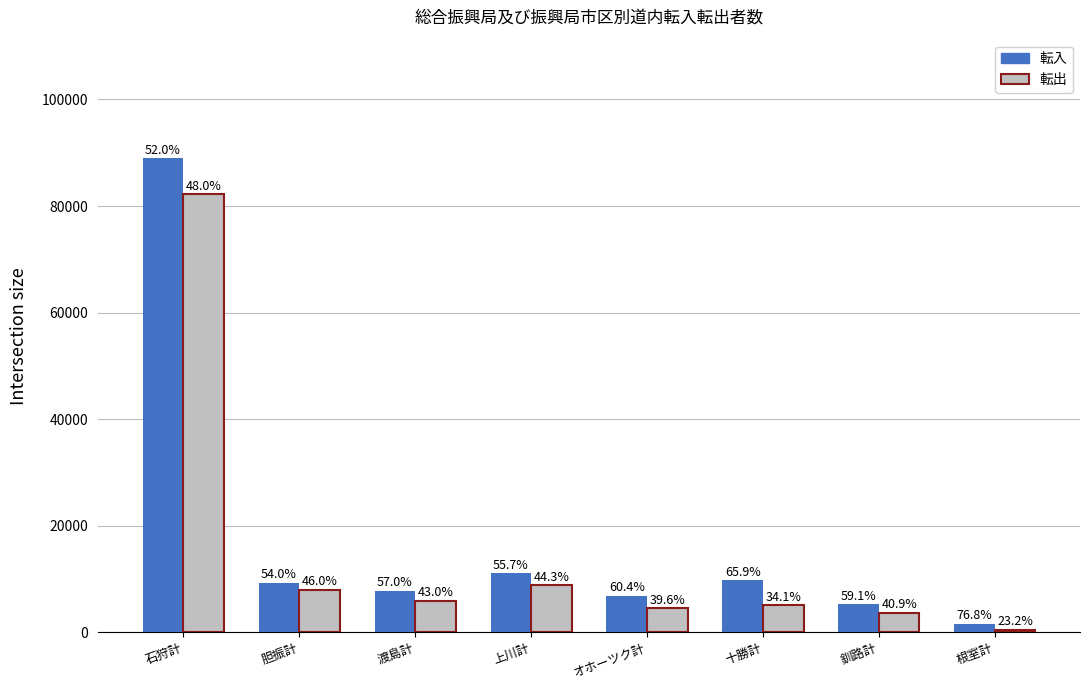

The value of 転入 at 石狩計 is 18098. True or false?

False